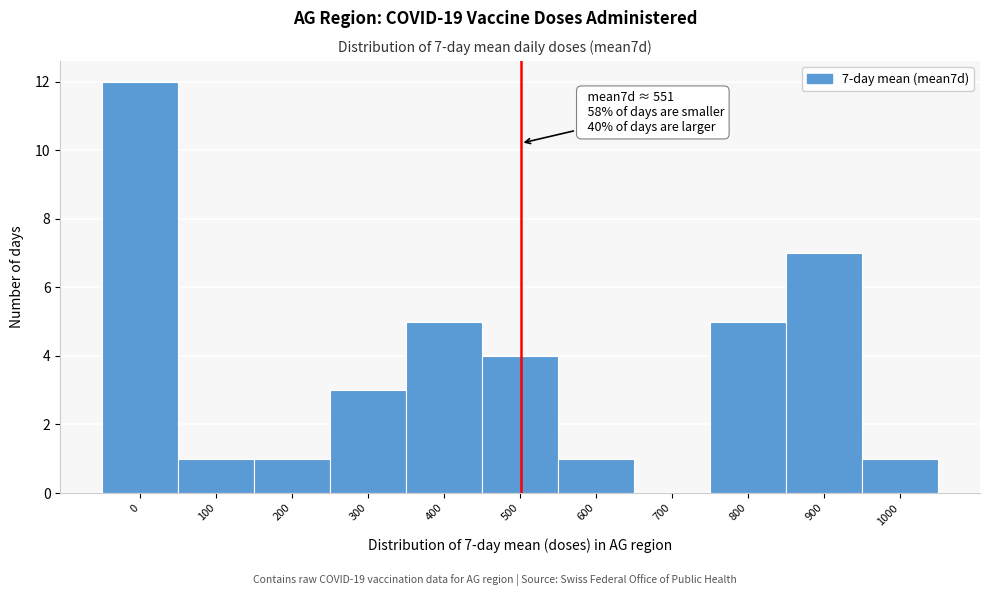

Reading left to right, transcribe all the data shown in this chart.

0=12	100=1	200=1	300=3	400=5	500=4	600=1	700=0	800=5	900=7	1000=1